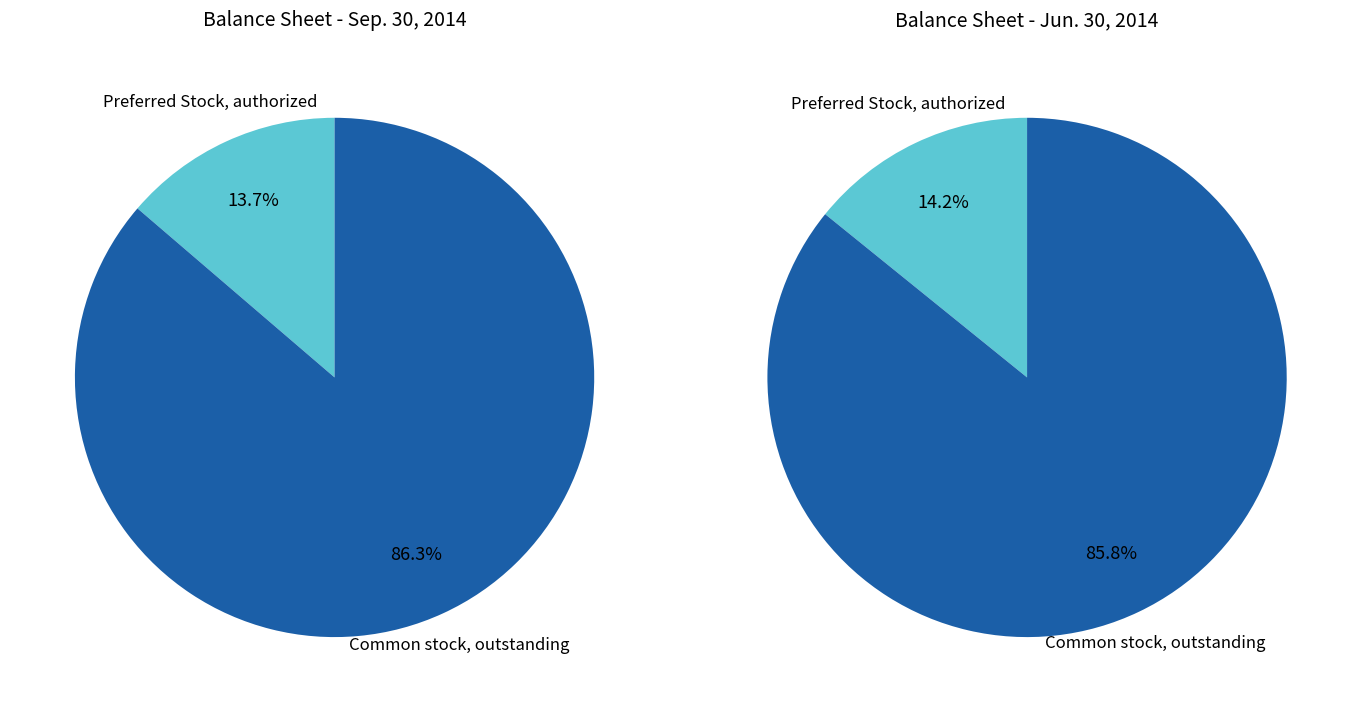

To the nearest percent, what percentage of the pie is Preferred Stock, authorized?

14%